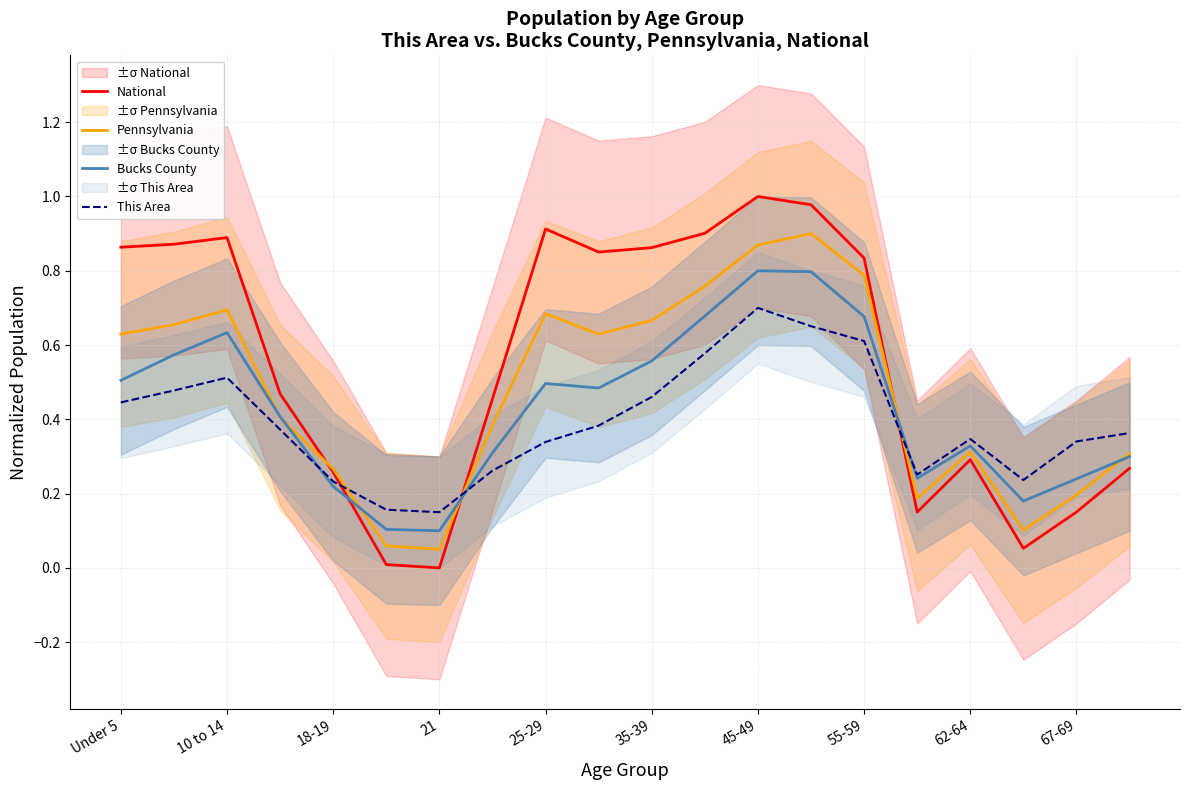

Reading left to right, what are all the values shown in this chart?

National: 0.9	0.9	0.9	0.5	0.3	0.0	0.0	0.5	0.9	0.9	0.9	0.9	1.0	1.0	0.8	0.2	0.3	0.1	0.2	0.3
Pennsylvania: 0.6	0.7	0.7	0.4	0.3	0.1	0.1	0.4	0.7	0.6	0.7	0.8	0.9	0.9	0.8	0.2	0.3	0.1	0.2	0.3
Bucks County: 0.5	0.6	0.6	0.4	0.2	0.1	0.1	0.3	0.5	0.5	0.6	0.7	0.8	0.8	0.7	0.2	0.3	0.2	0.2	0.3
This Area: 0.4	0.5	0.5	0.4	0.2	0.2	0.1	0.3	0.3	0.4	0.5	0.6	0.7	0.7	0.6	0.3	0.3	0.2	0.3	0.4